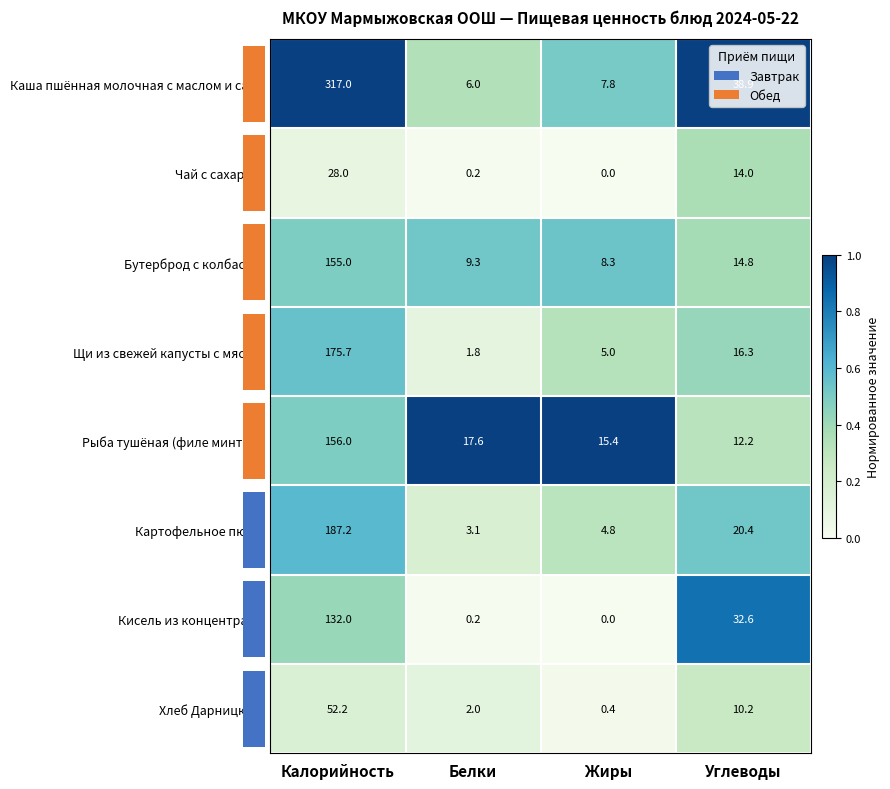

What is the approximate value of Чай с сахаром at Калорийность?

28.0